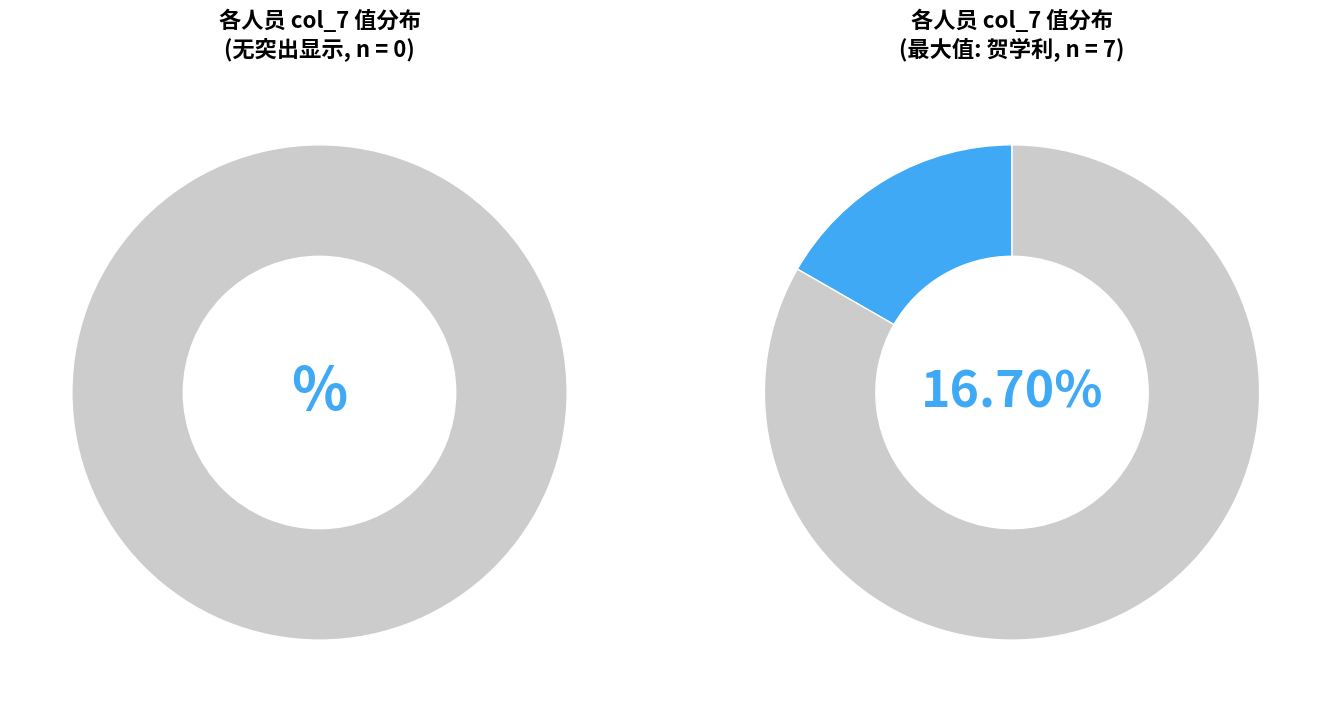

What percentage is the 范林鹏 slice, to the nearest percent?

14%